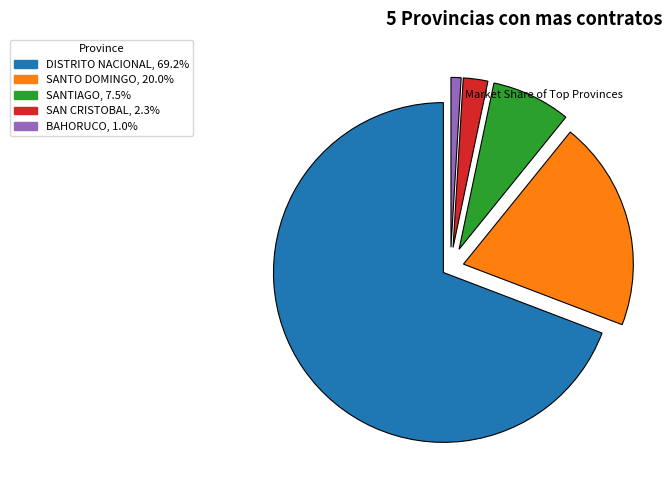

How many slices are in this pie chart?

5